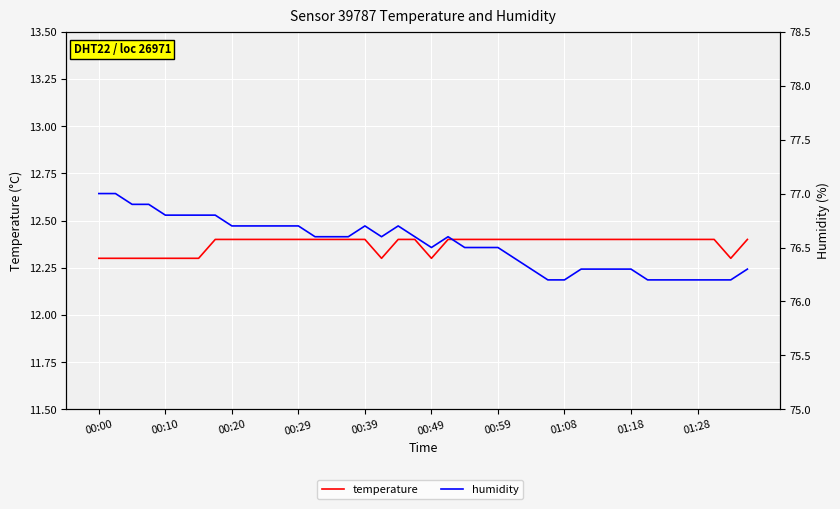

True or false: humidity has more than 2 interior local peaks.

True